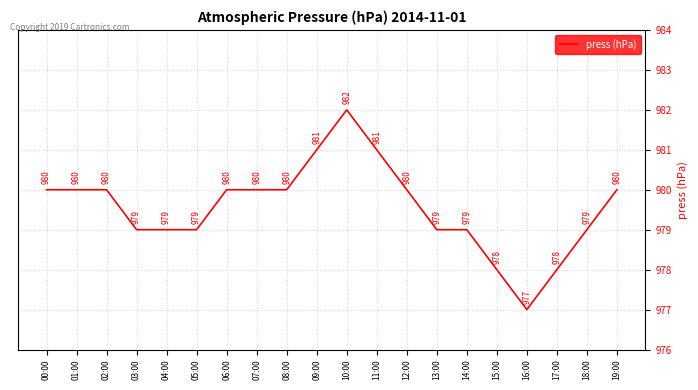

What position from the right is 08:00?

12